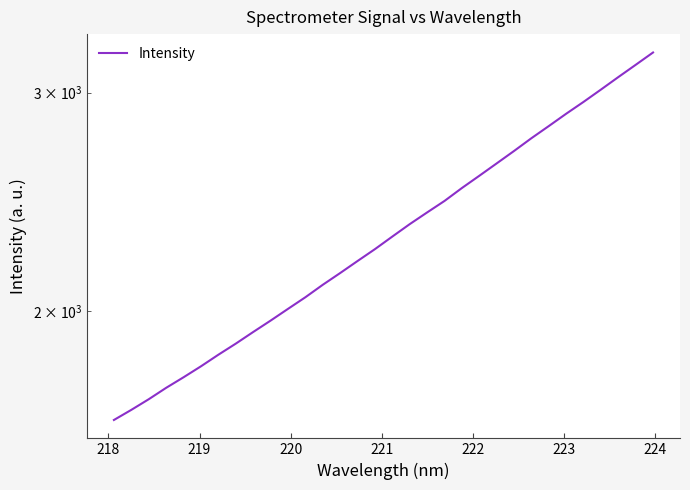

What is the difference between the second highest and second lowest values?

1494.2